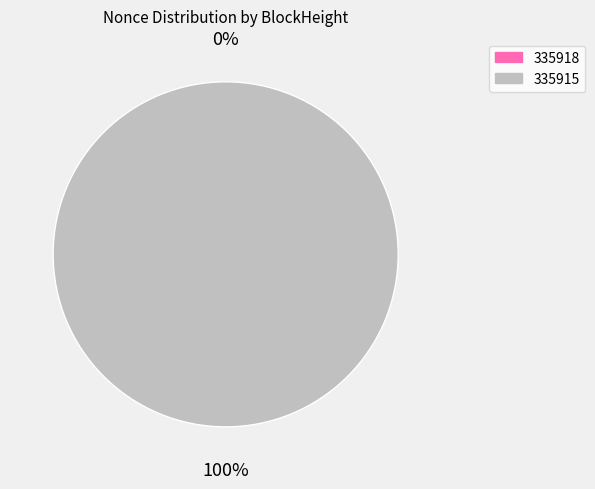

Which slice is the smallest?

335918